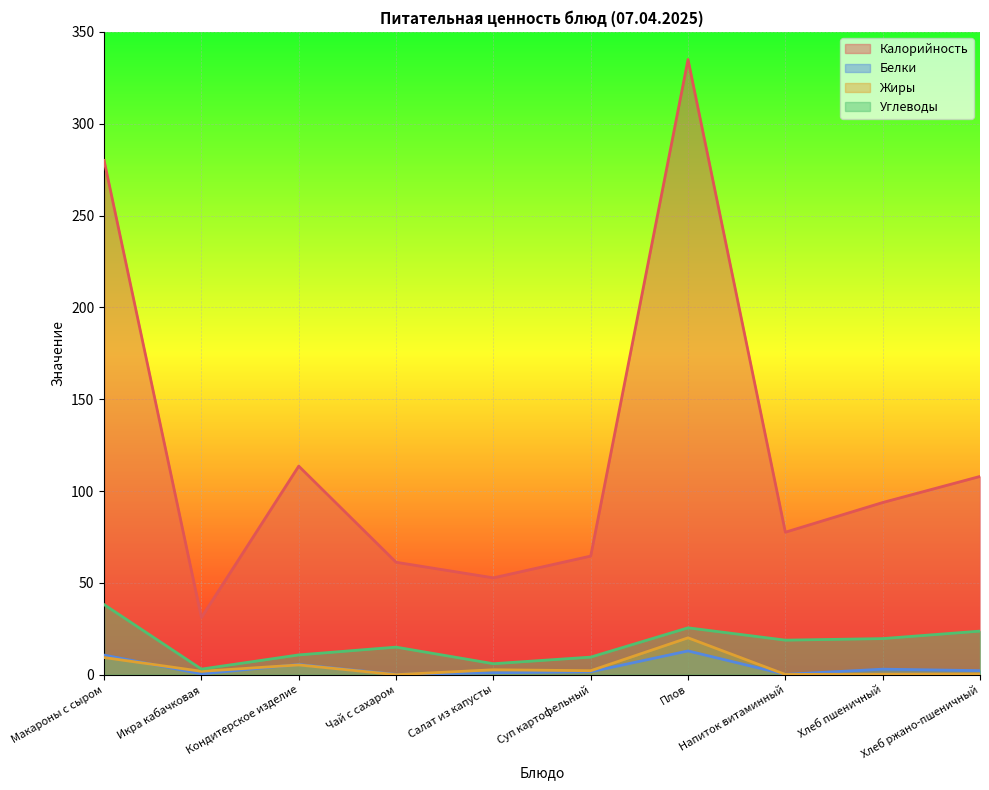

Between Чай с сахаром and Плов, which series saw the biggest shift?

Калорийность